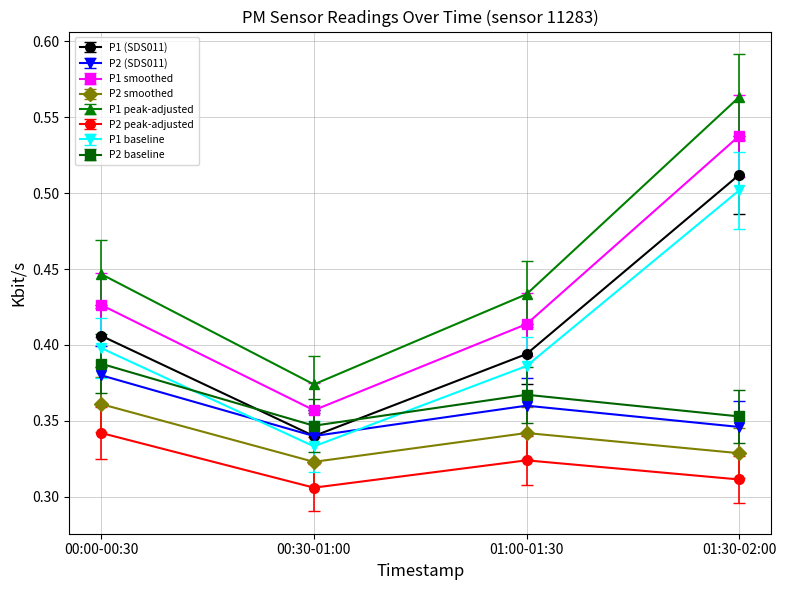

True or false: P1 (SDS011) and P1 peak-adjusted cross at least once.

False